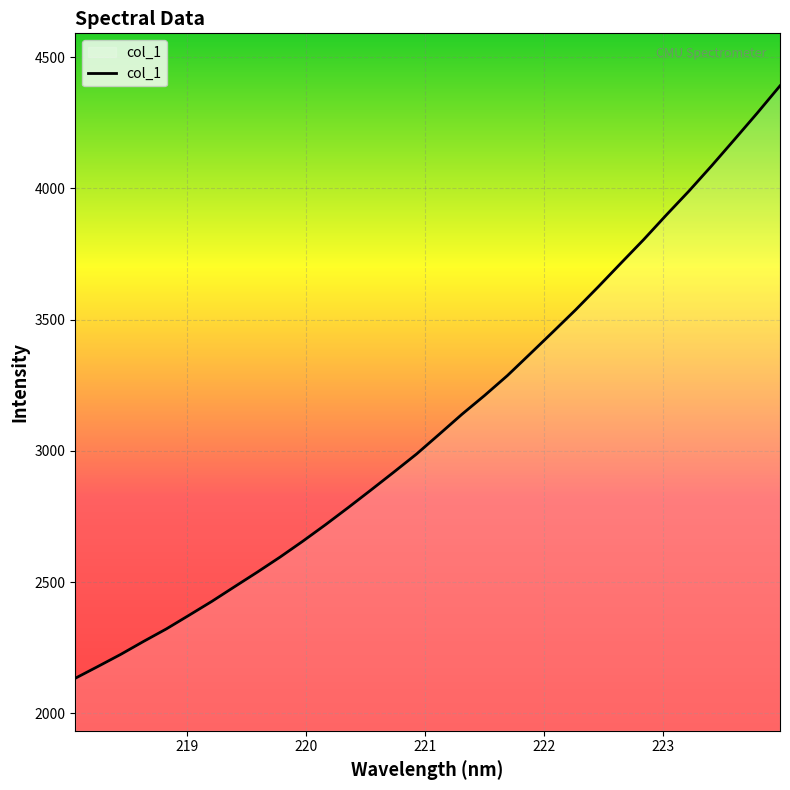

What is the difference between the maximum and minimum values?

2256.9